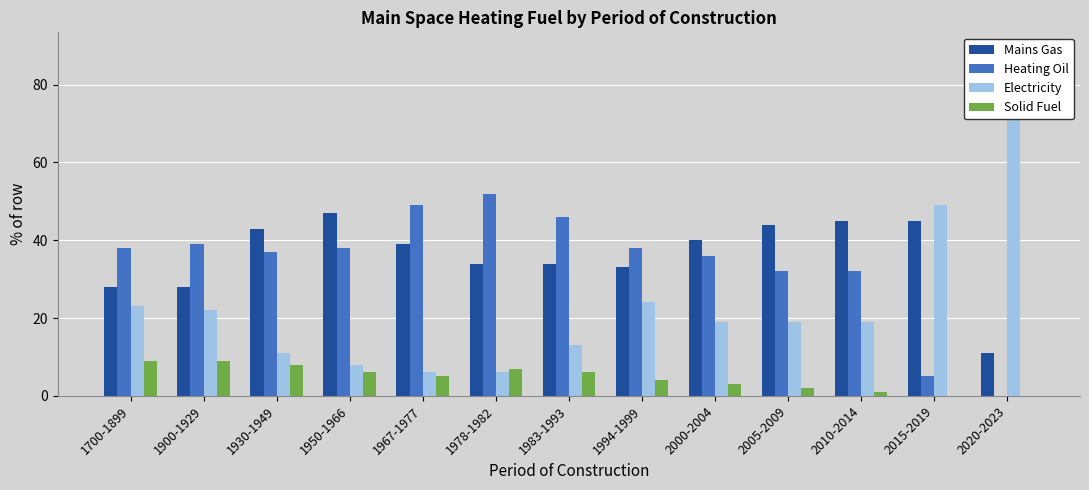

What is the difference between the maximum and minimum values in the Heating Oil series?

52